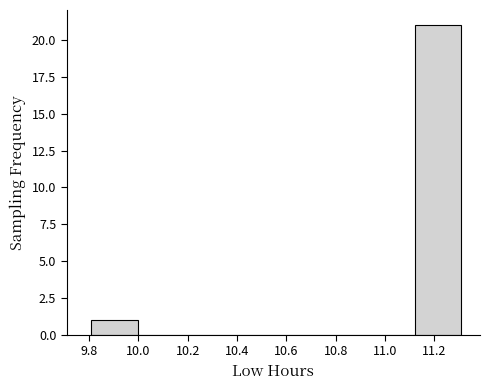

Over which range of the x-axis is the bar tallest?

11.12 to 11.32